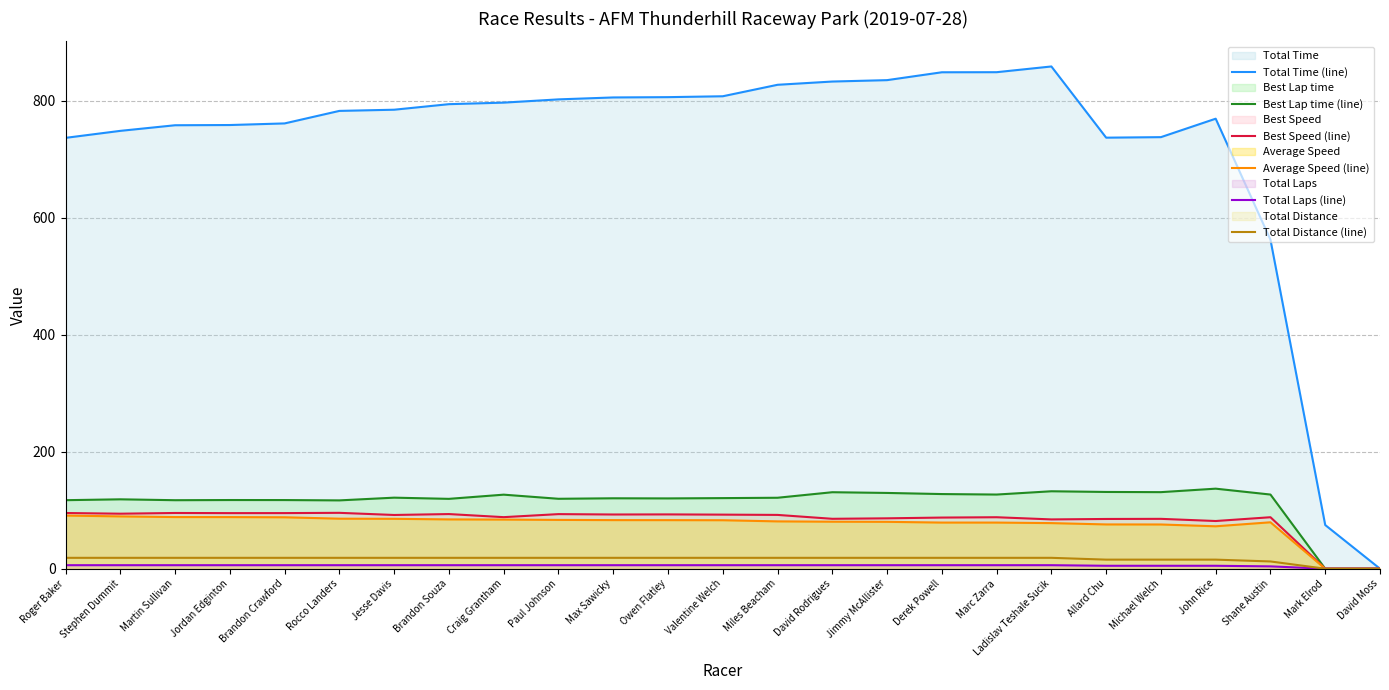

Which series changed the most between Shane Austin and Mark Elrod?

Total Time (line)